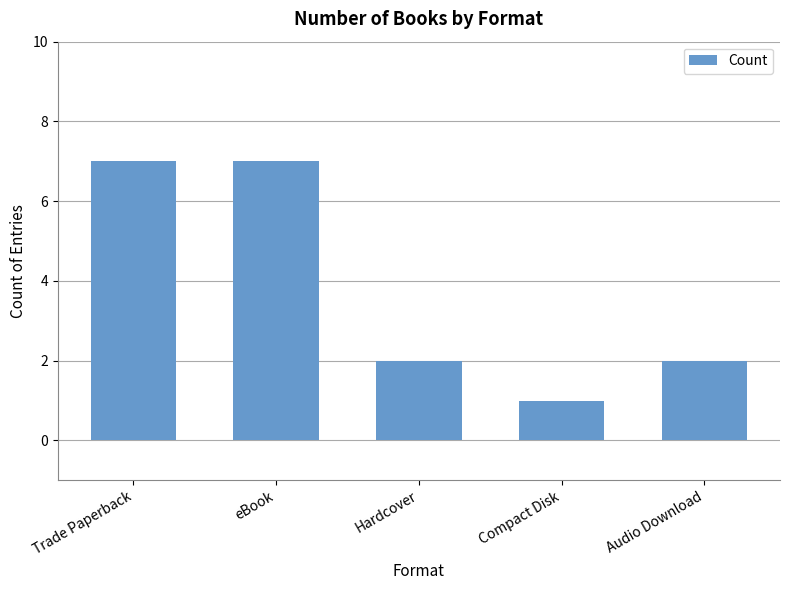

How many data points does each series have?

5